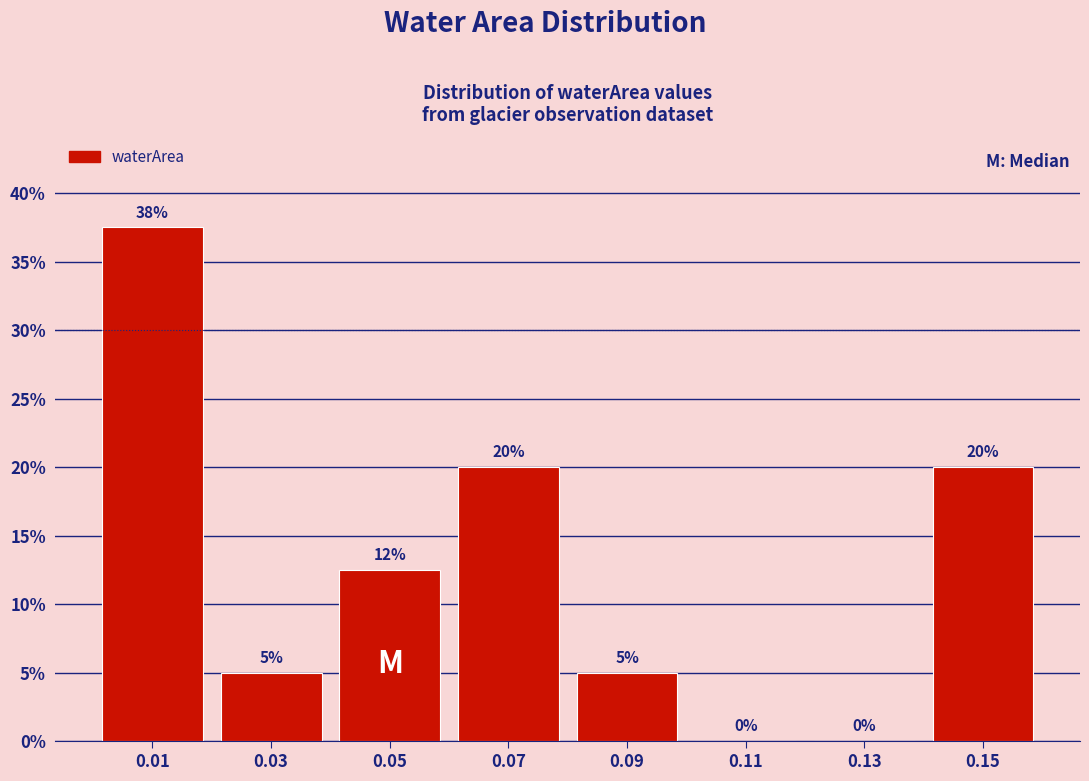

Which range on the x-axis has the tallest bar?

0.00 to 0.02